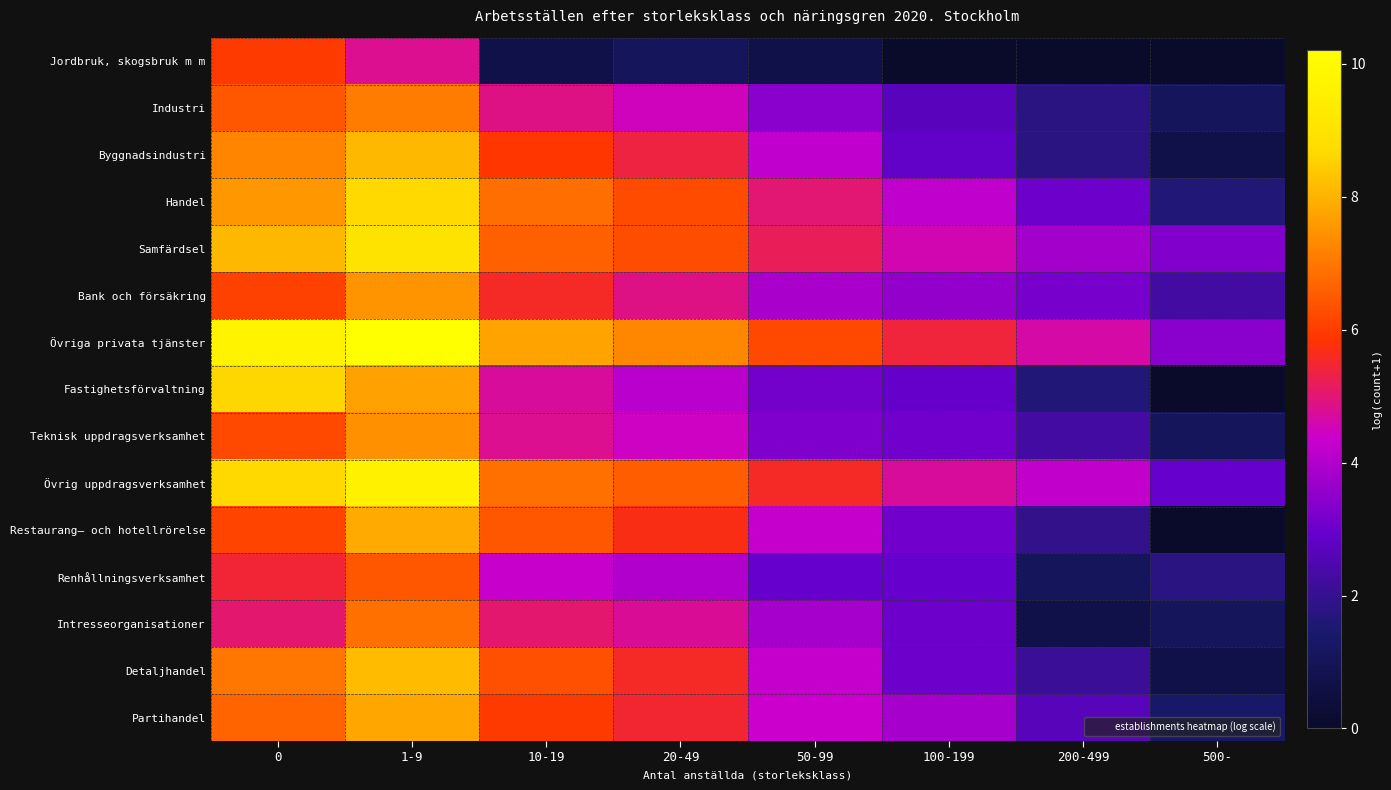

At 200-499, list the series in order from largest to smallest.

Övriga privata tjänster, Övrig uppdragsverksamhet, Samfärdsel, Bank och försäkring, Handel, Partihandel, Teknisk uppdragsverksamhet, Detaljhandel, Restaurang– och hotellrörelse, Industri, Byggnadsindustri, Fastighetsförvaltning, Renhållningsverksamhet, Intresseorganisationer, Jordbruk, skogsbruk m m